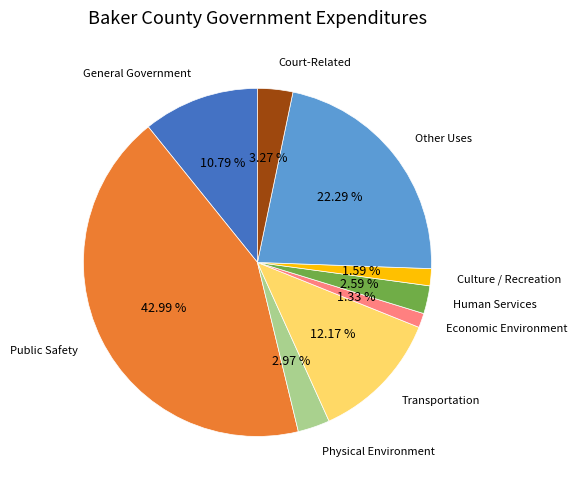

Is there any slice that represents more than half of the pie?

No